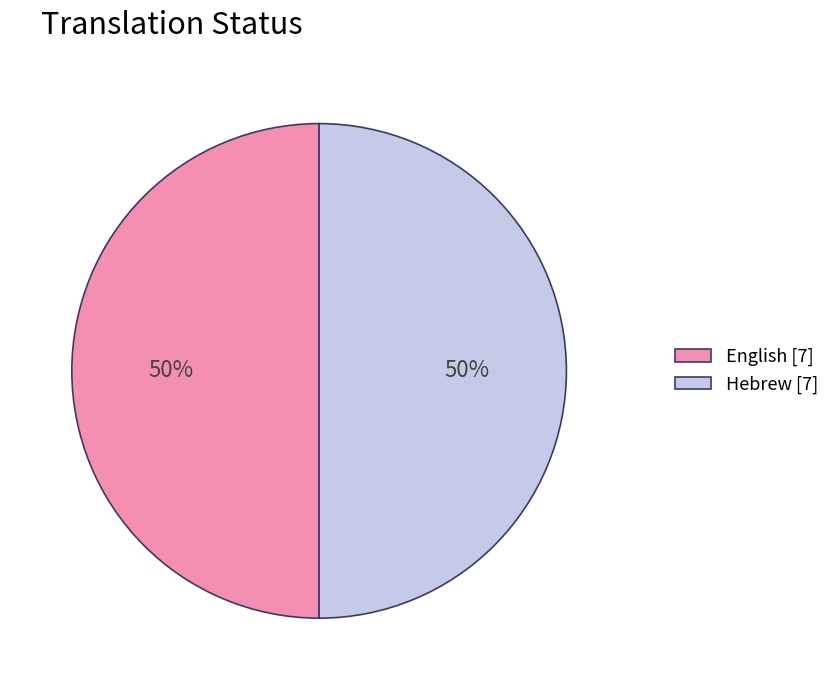

To the nearest percent, what portion does English [7] represent?

50%